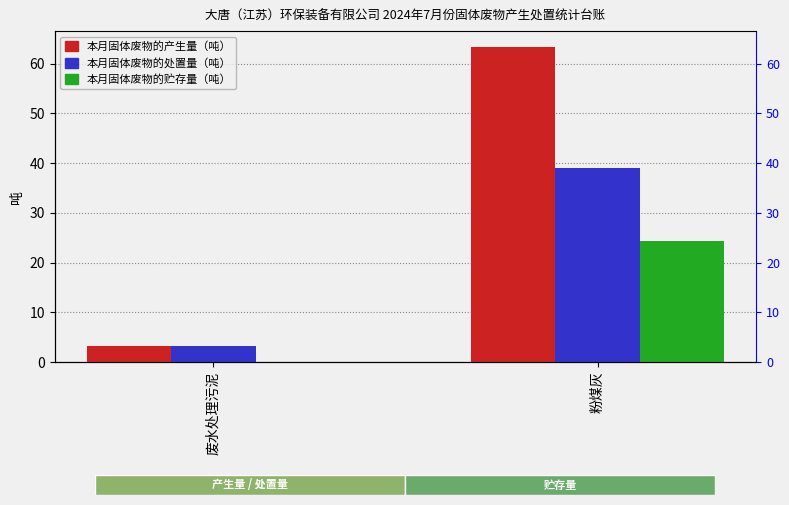

What are all the series names shown in the legend?

本月固体废物的产生量（吨）, 本月固体废物的处置量（吨）, 本月固体废物的贮存量（吨）